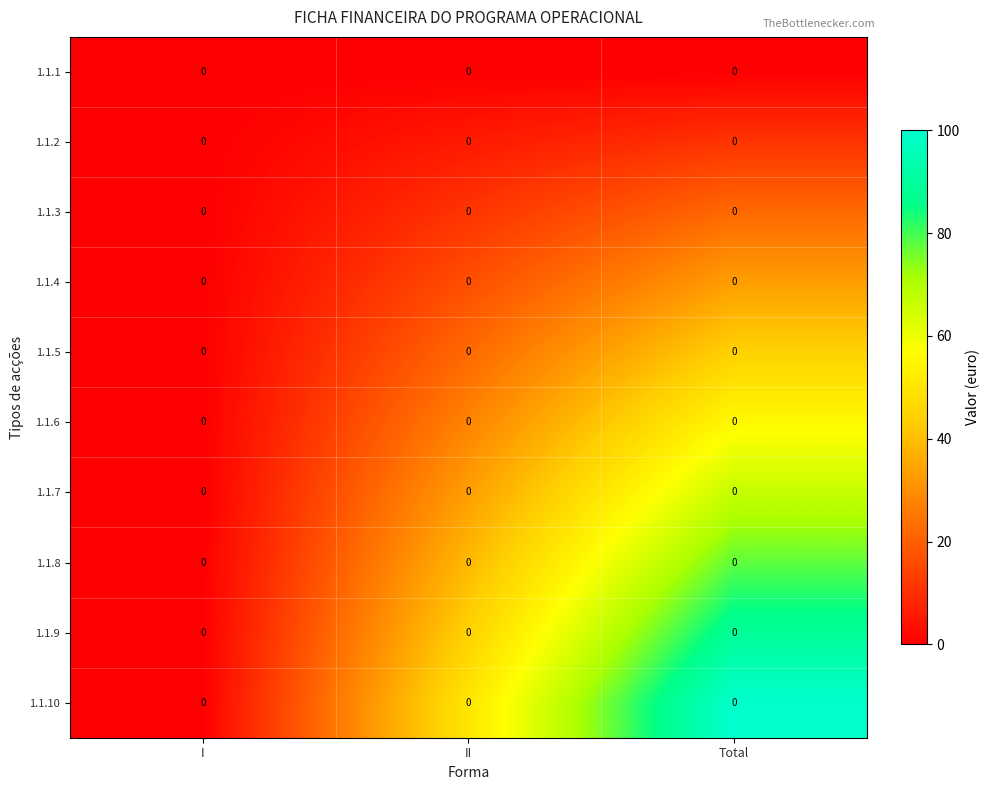

The 1.1.1 series shows 0.0 at Total. True or false?

True